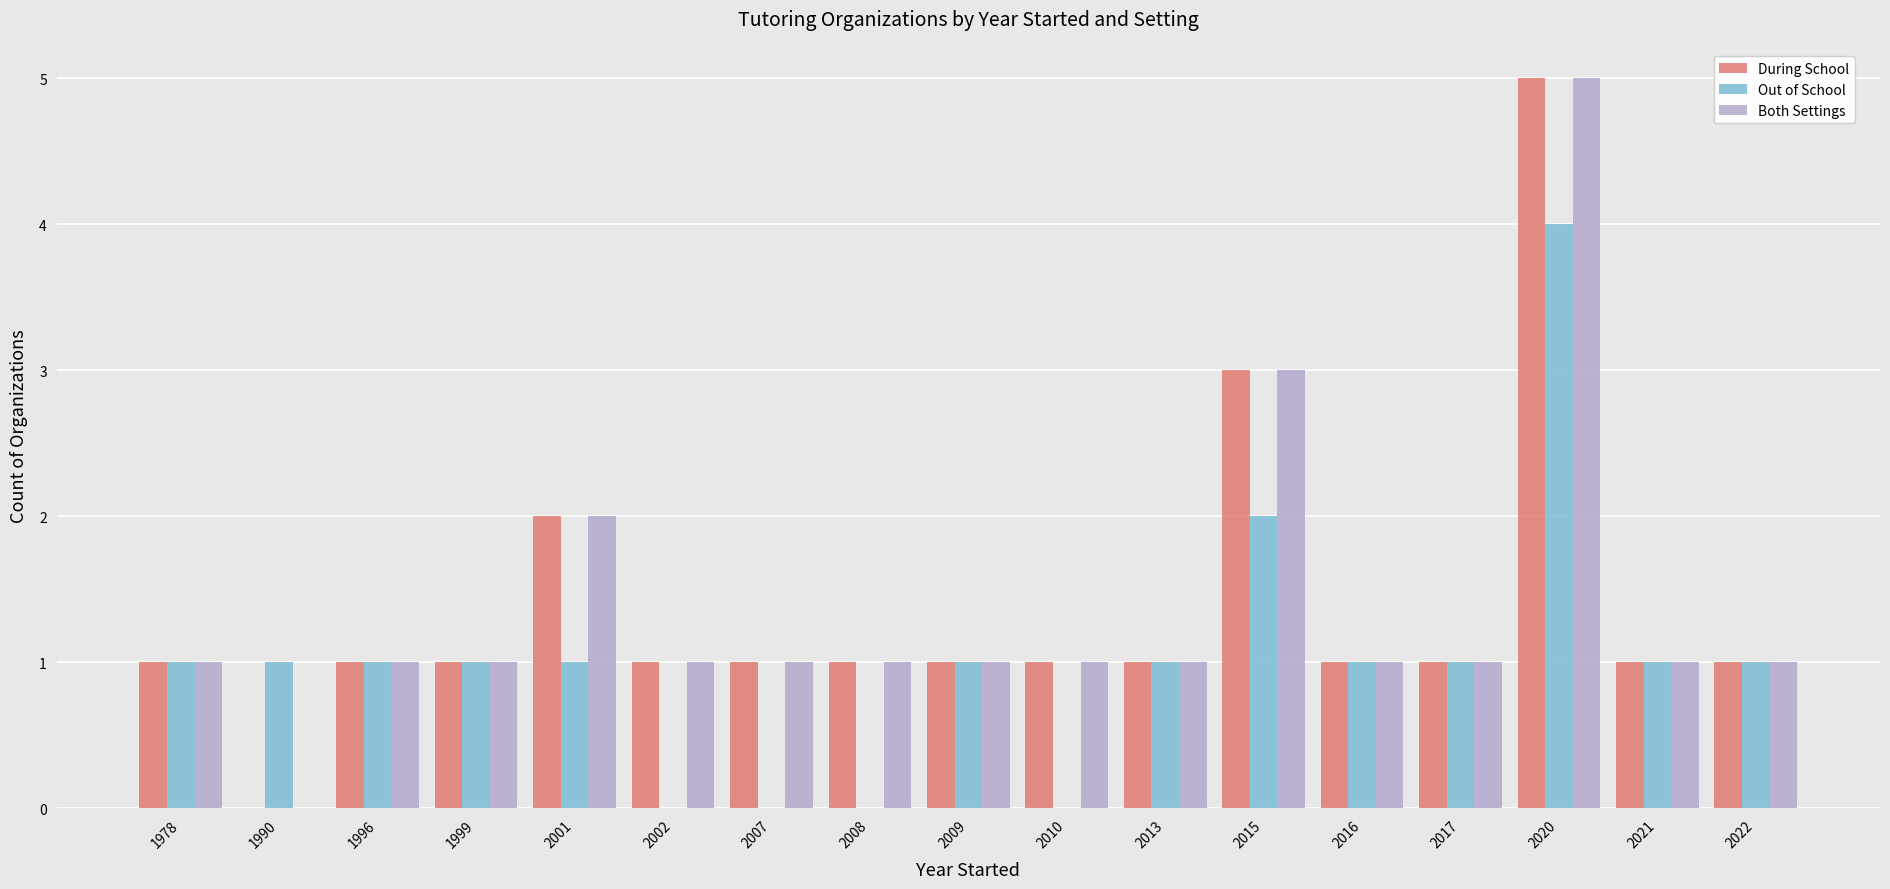

How many groups of bars are there?

17